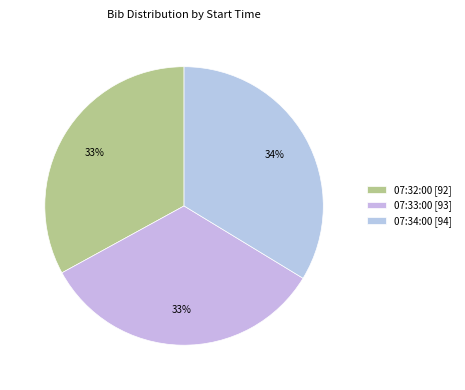

How many slices are in this pie chart?

3